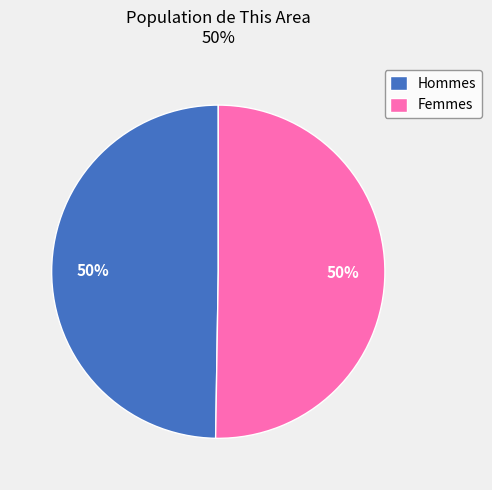

To the nearest percent, what portion does Femmes represent?

50%